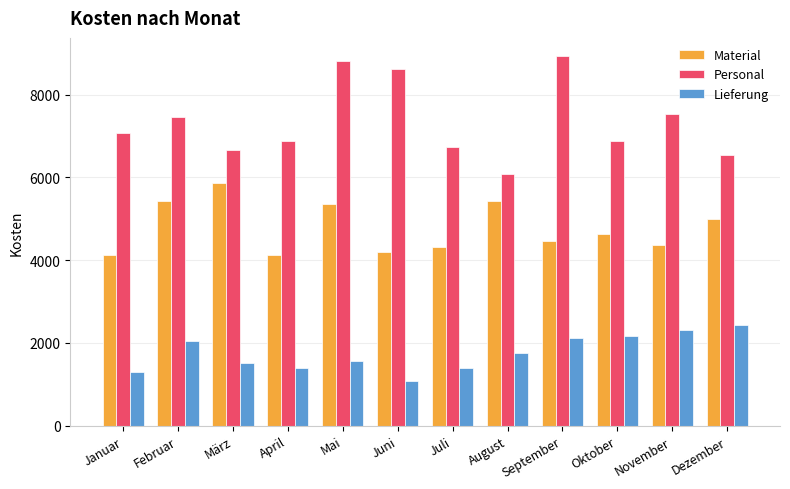

At Januar, list the series in order from smallest to largest.

Lieferung, Material, Personal